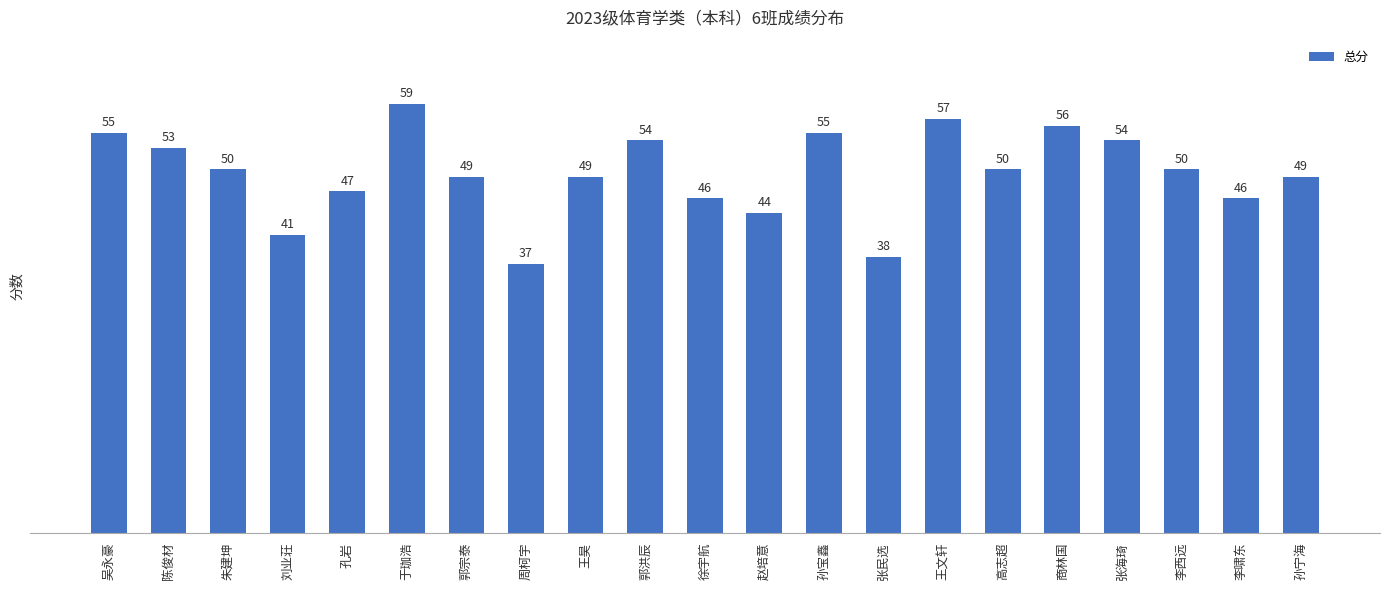

What is the value of the 19th bar from the left?

50